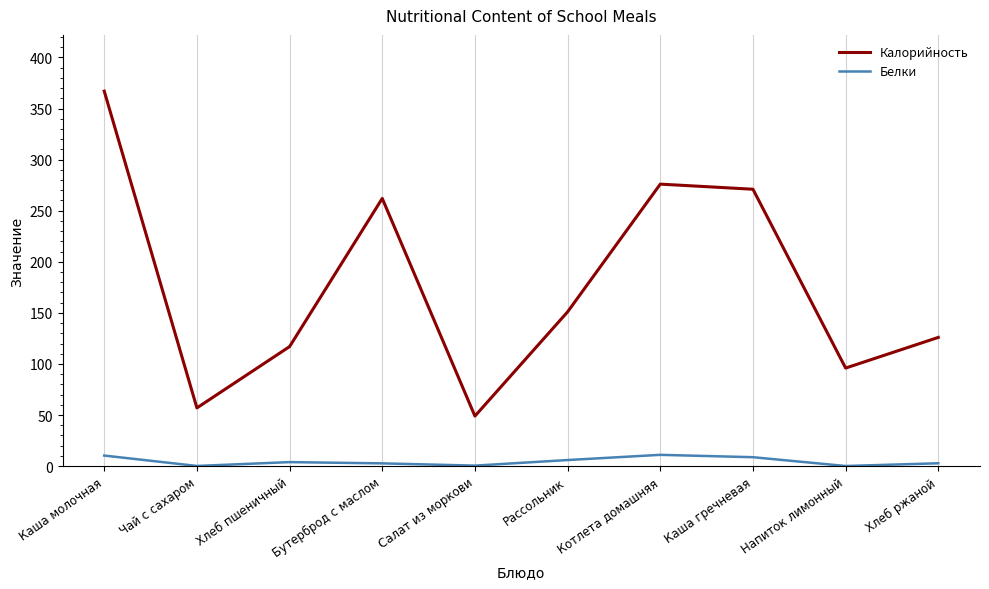

Rank the series at Каша молочная from highest to lowest value.

Калорийность, Белки